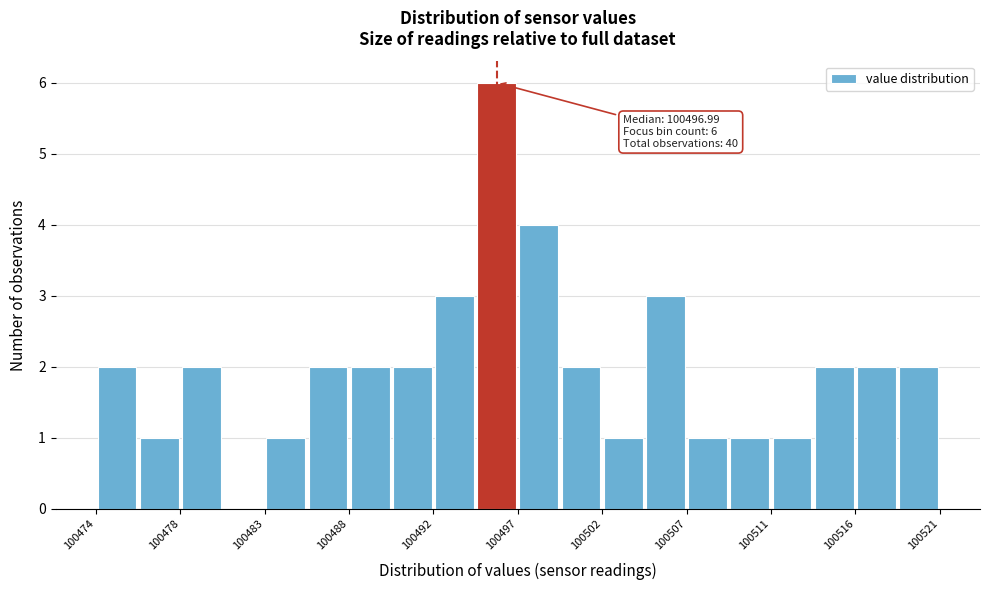

Over which range of the x-axis is the bar tallest?

100495.0 to 100497.0